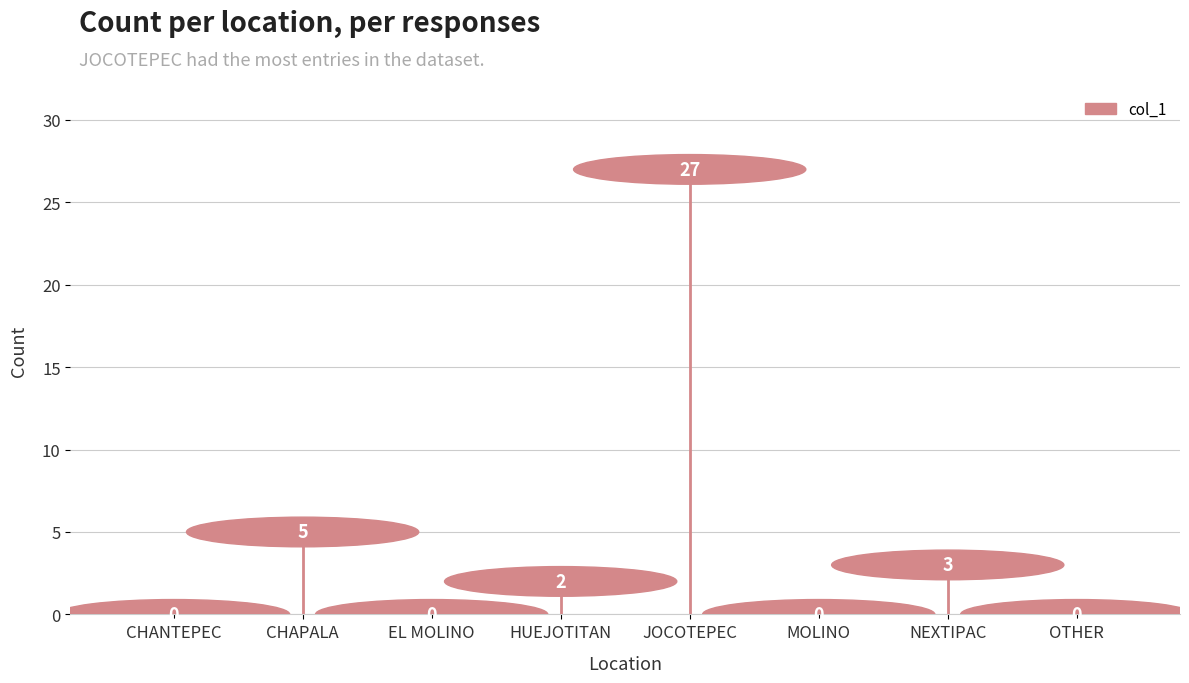

How many lines are shown in the chart?

1